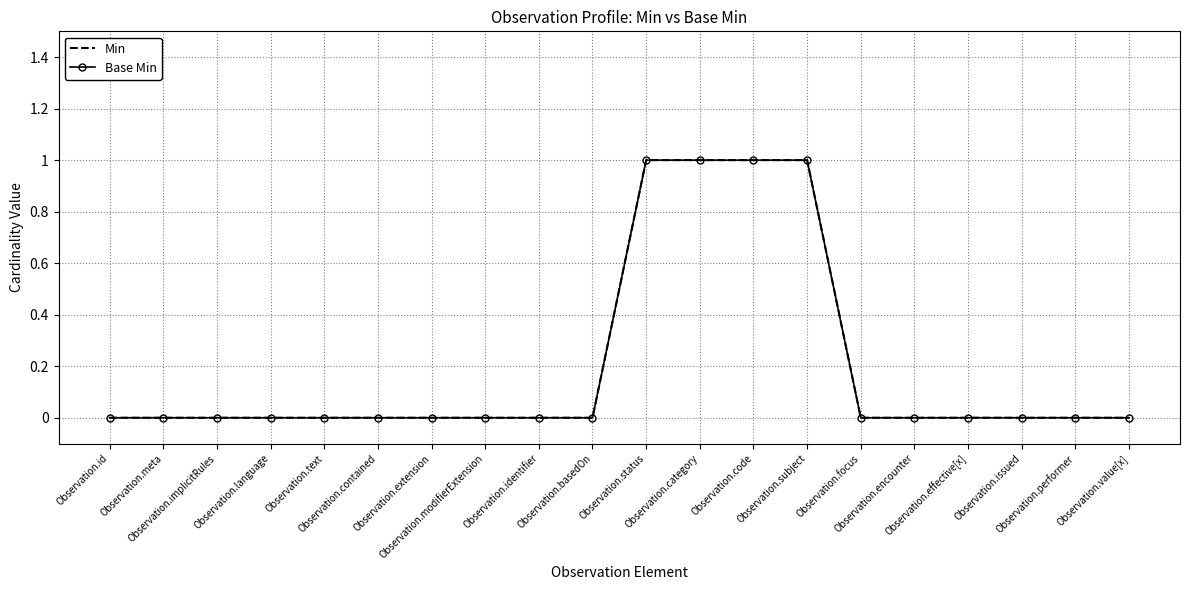

At how many categories does at least one series exceed 0?

4